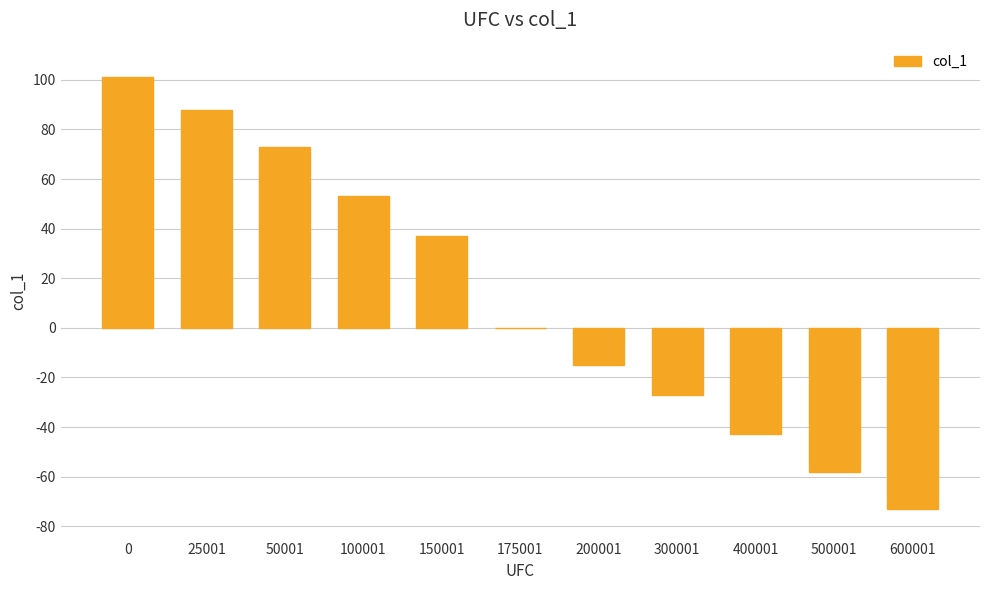

How many data points does each series have?

11